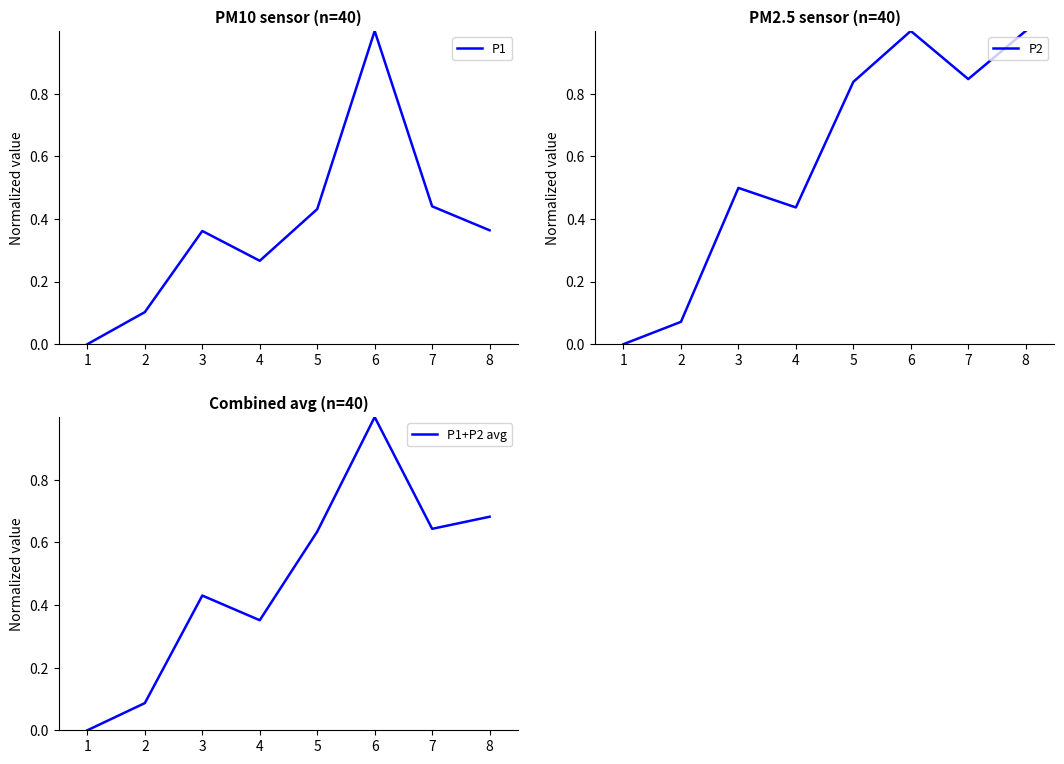

Rank the categories by P1+P2 avg value from lowest to highest.

1, 2, 4, 3, 5, 7, 8, 6